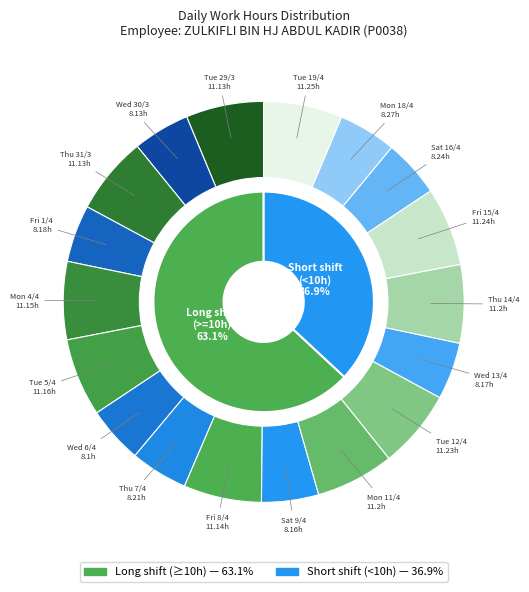

What percentage is NOT represented by Thu 31/3?

93.7%